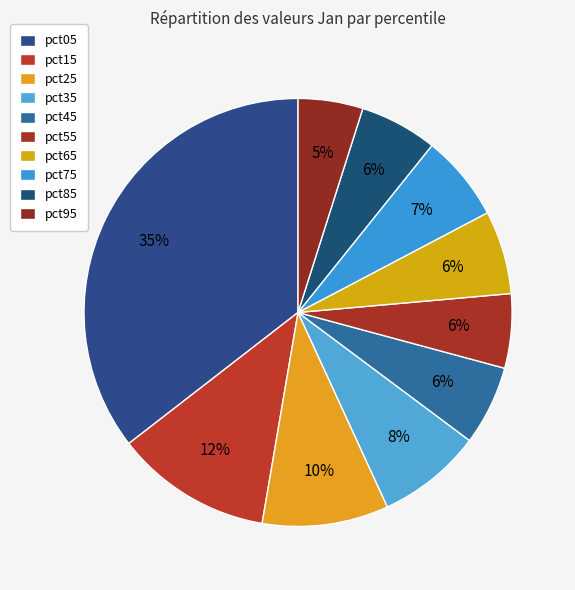

Count the number of slices in the pie.

10